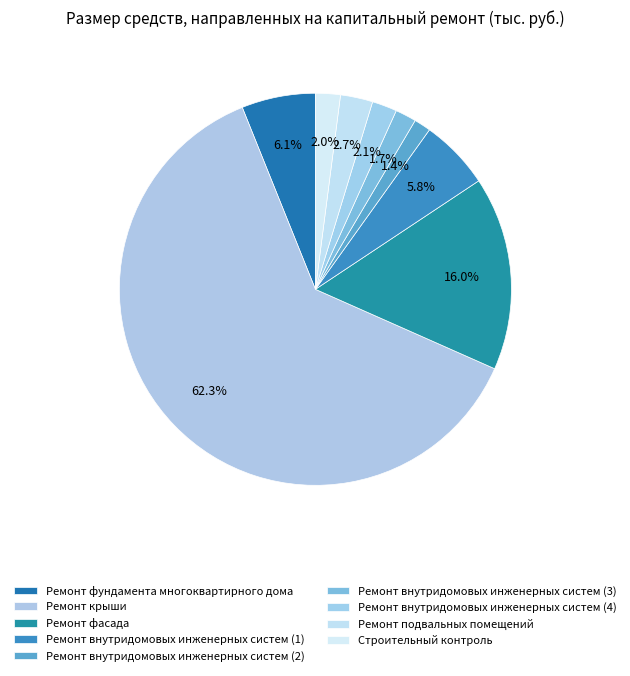

Which slice is the largest?

Ремонт крыши